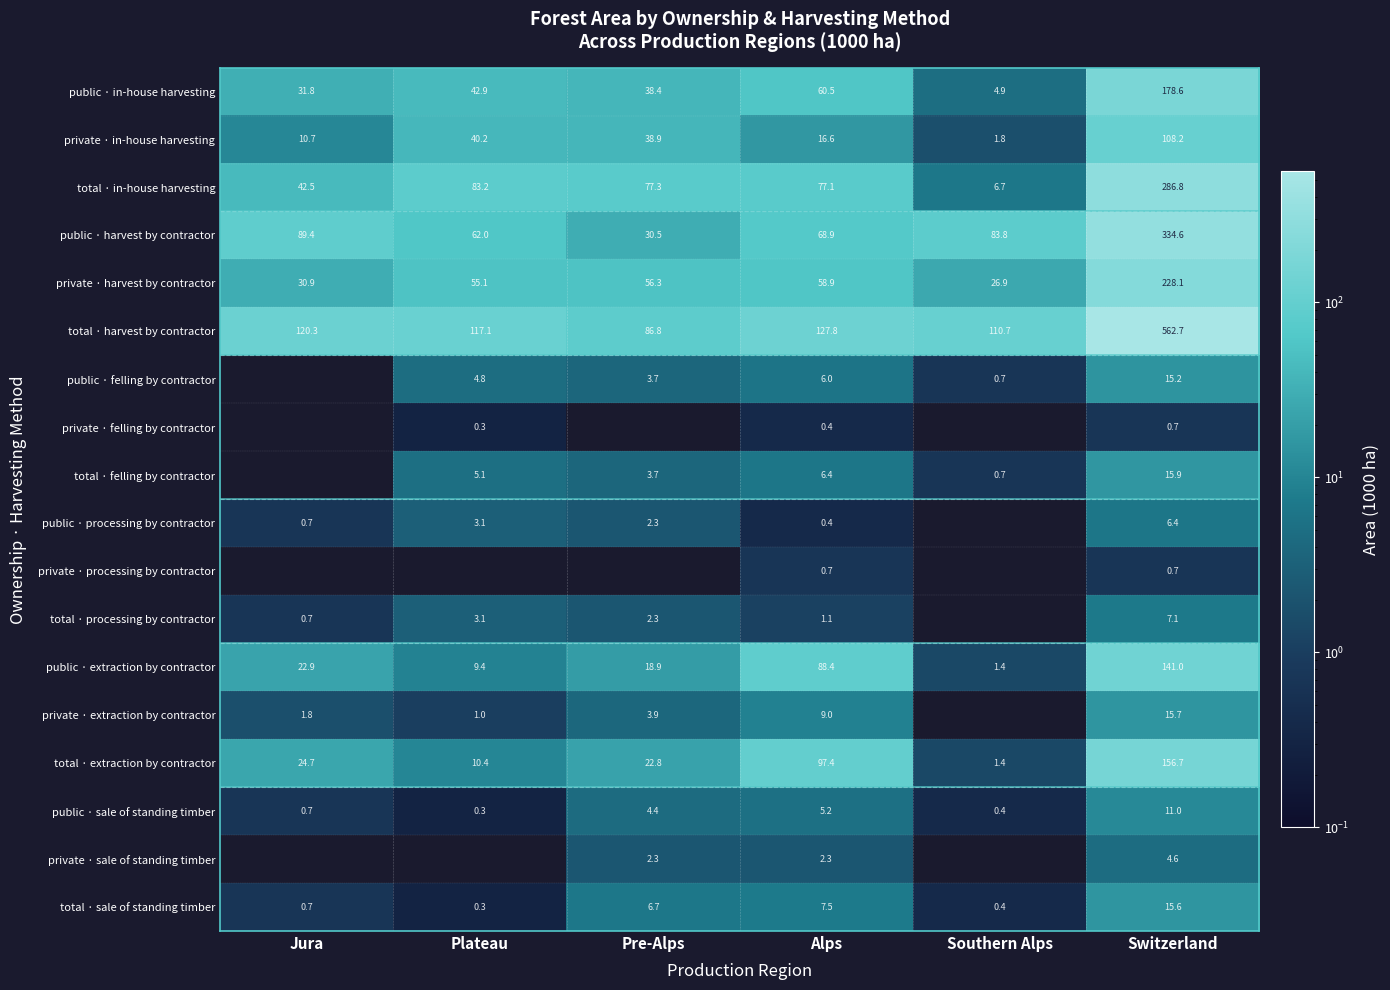

At how many categories does at least one series exceed 258?

1